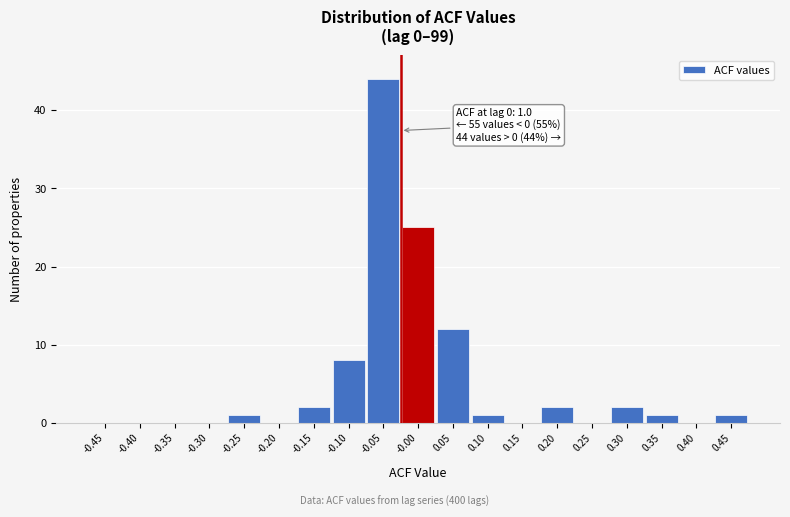

Reading right to left, extract all data points from this chart.

0.45=1	0.40=0	0.35=1	0.30=2	0.25=0	0.20=2	0.15=0	0.10=1	0.05=12	-0.00=25	-0.05=44	-0.10=8	-0.15=2	-0.20=0	-0.25=1	-0.30=0	-0.35=0	-0.40=0	-0.45=0